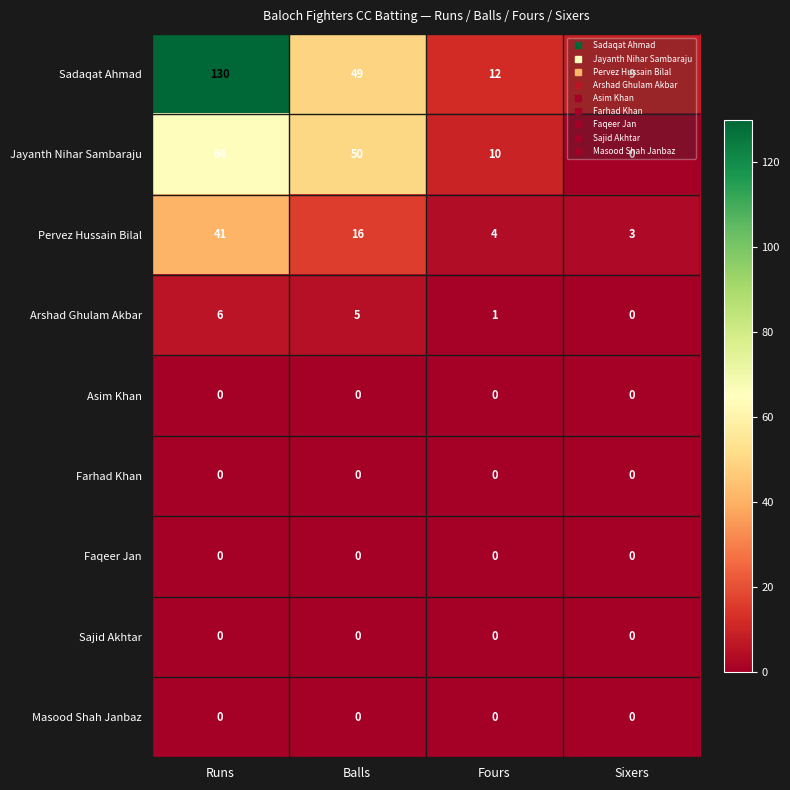

Which category has the lowest value in the Jayanth Nihar Sambaraju series?

Sixers